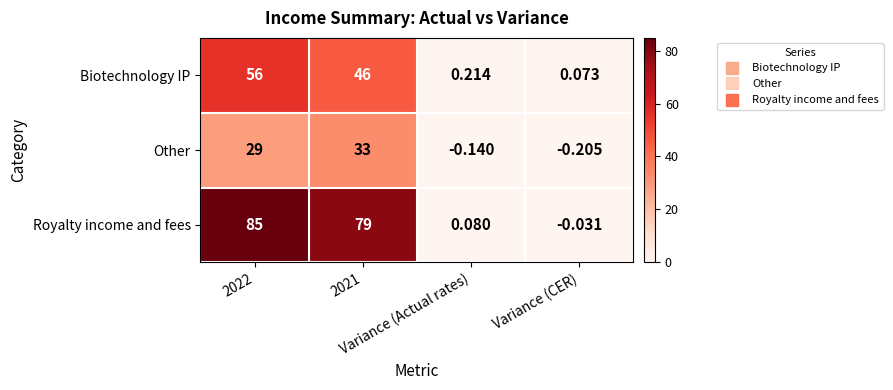

Which series has the largest range (max minus min)?

Royalty income and fees